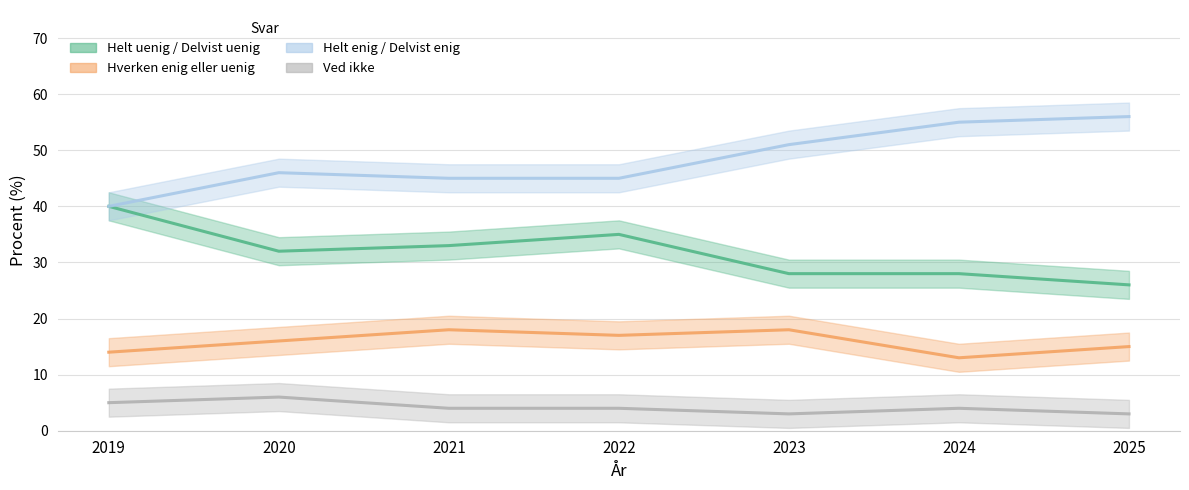

What is the difference between the maximum and minimum values in the Helt enig / Delvist enig series?

16